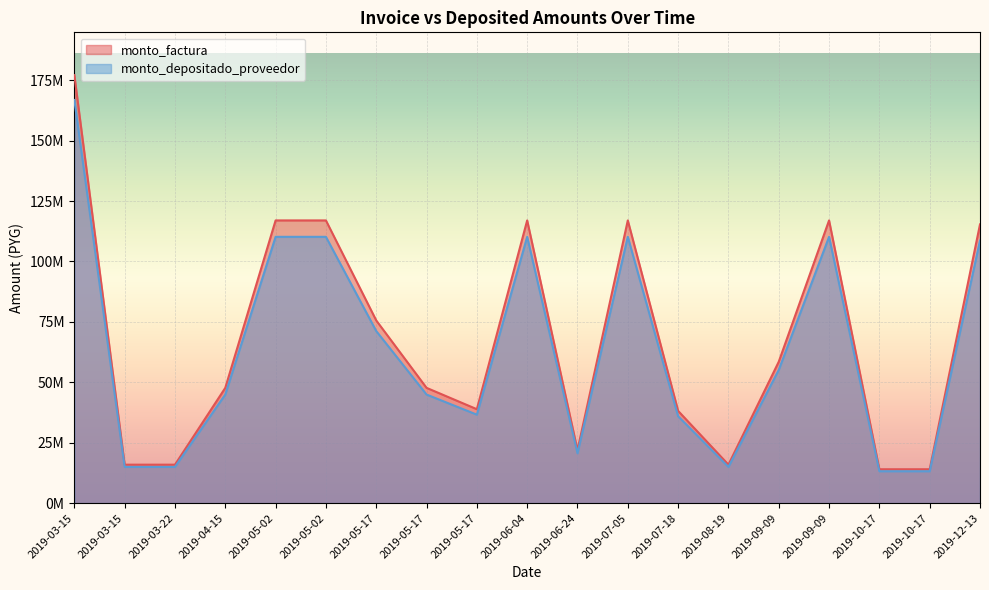

What is the label of the 4th point from the left?

2019-04-15